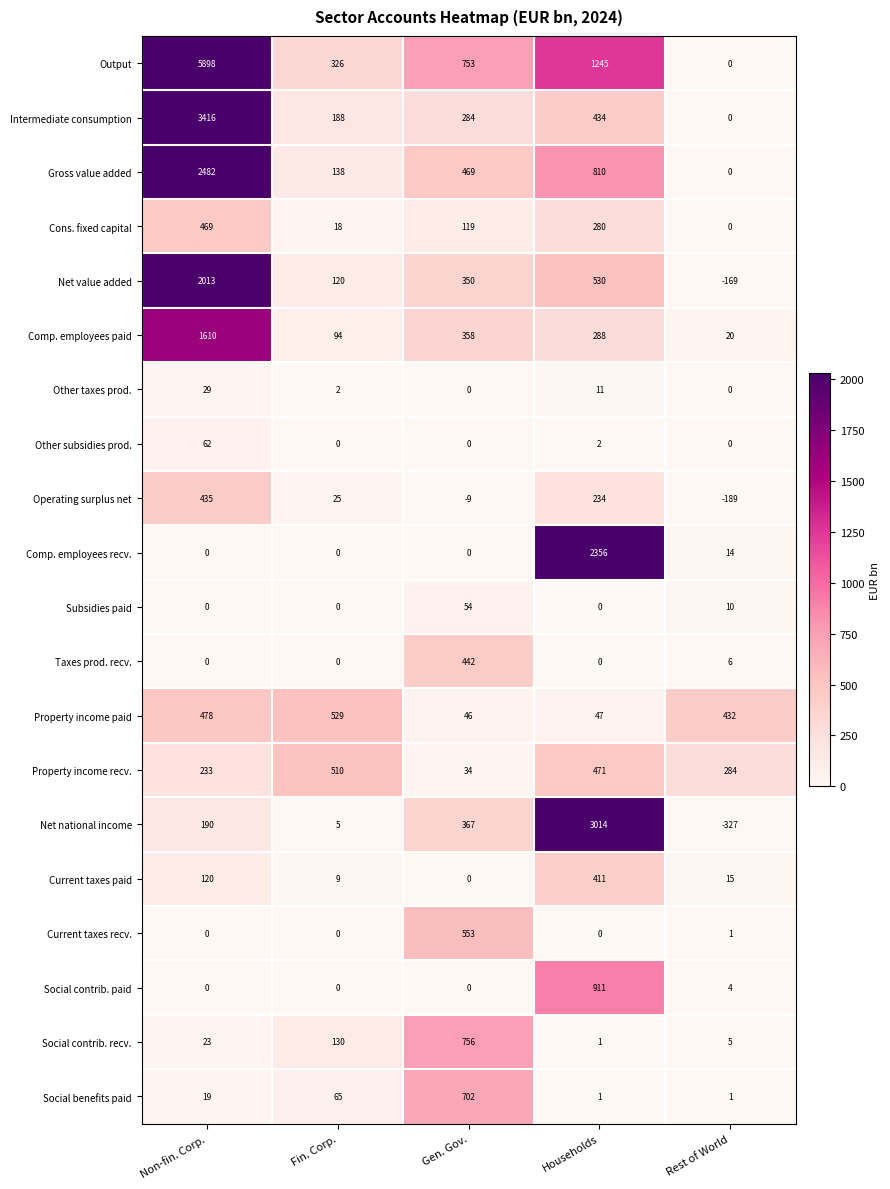

The Taxes prod. recv. series shows 0 at Non-fin. Corp.. True or false?

True